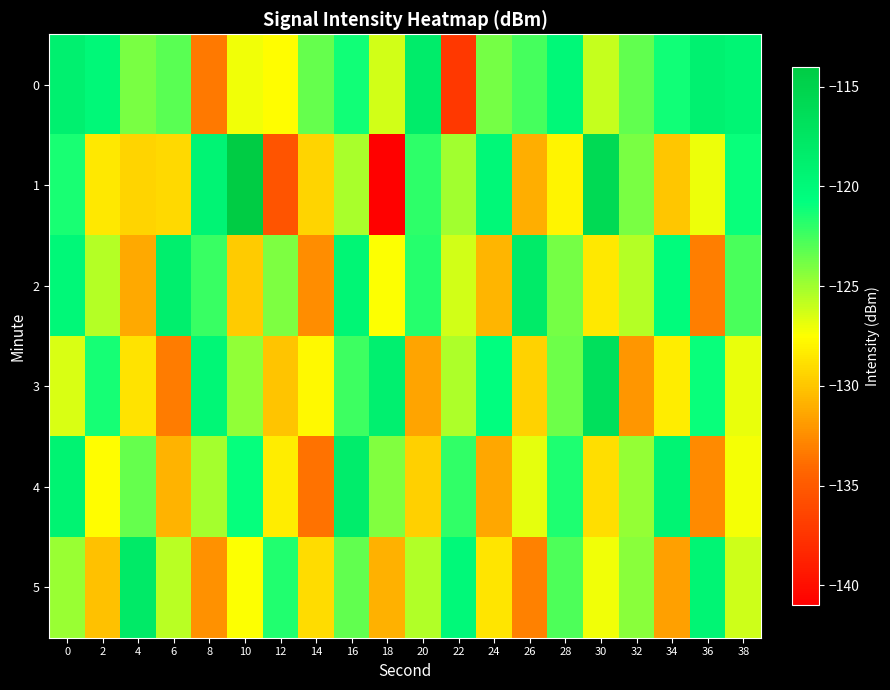

Rank the series at 36 from highest to lowest value.

0, 5, 3, 1, 4, 2